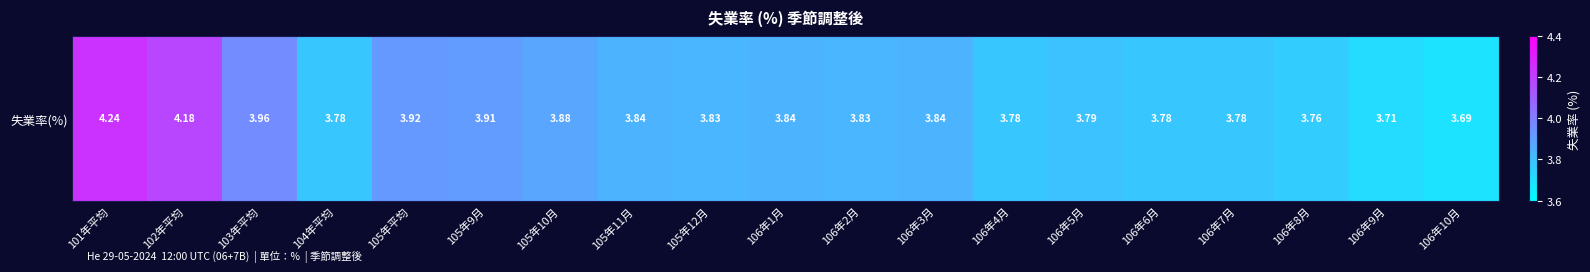

What is the maximum value shown in the chart?

4.2